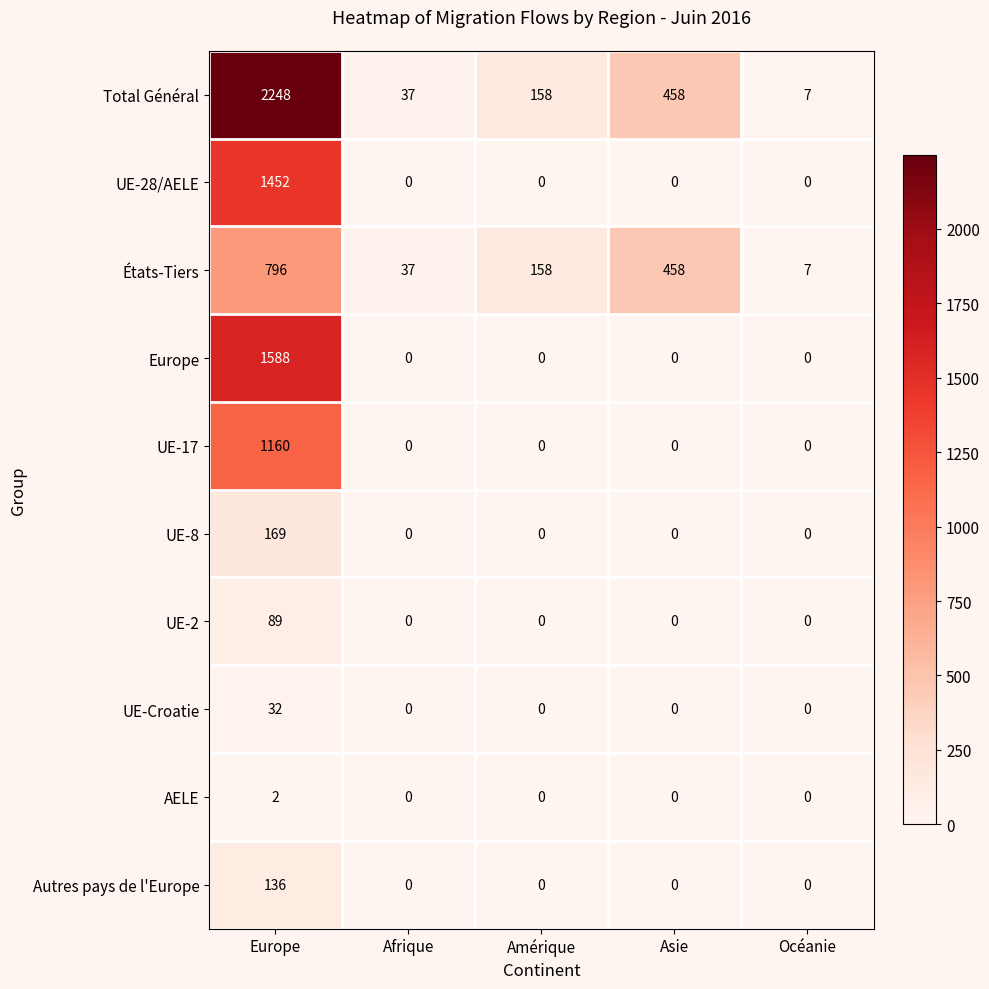

Count the number of data series in this chart.

10